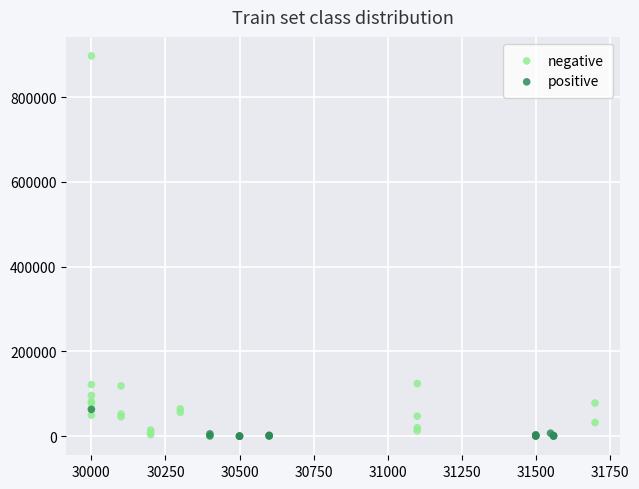

Which series contains the highest Y value?

negative